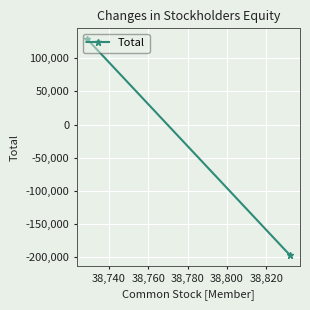

What is the sum of all values?

-67803